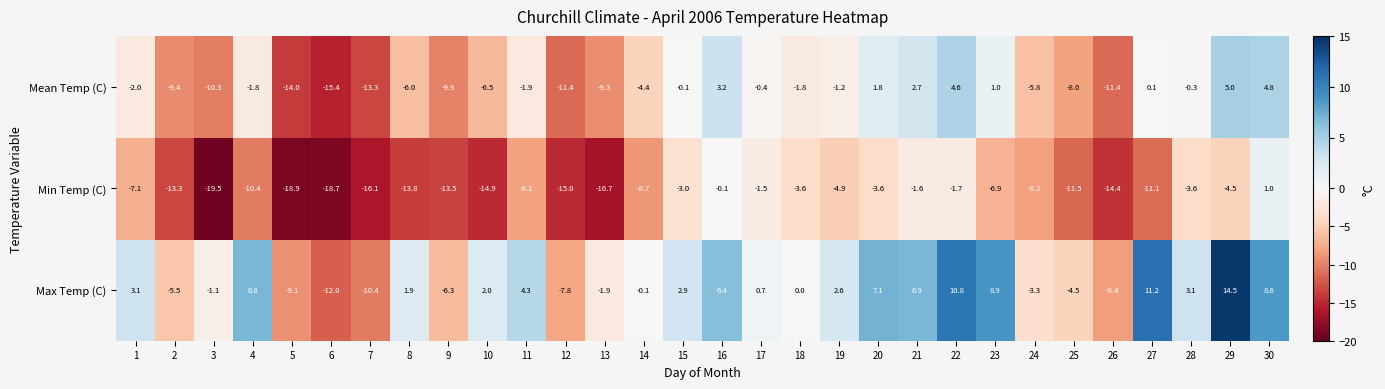

Which series has the largest total across all categories?

Max Temp (C)